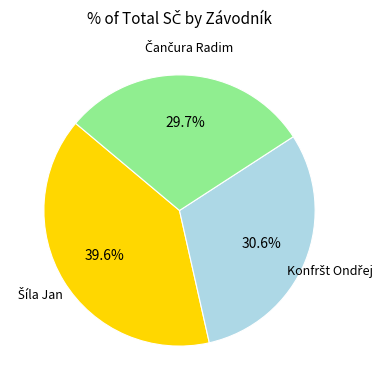

Does any single category account for the majority?

No